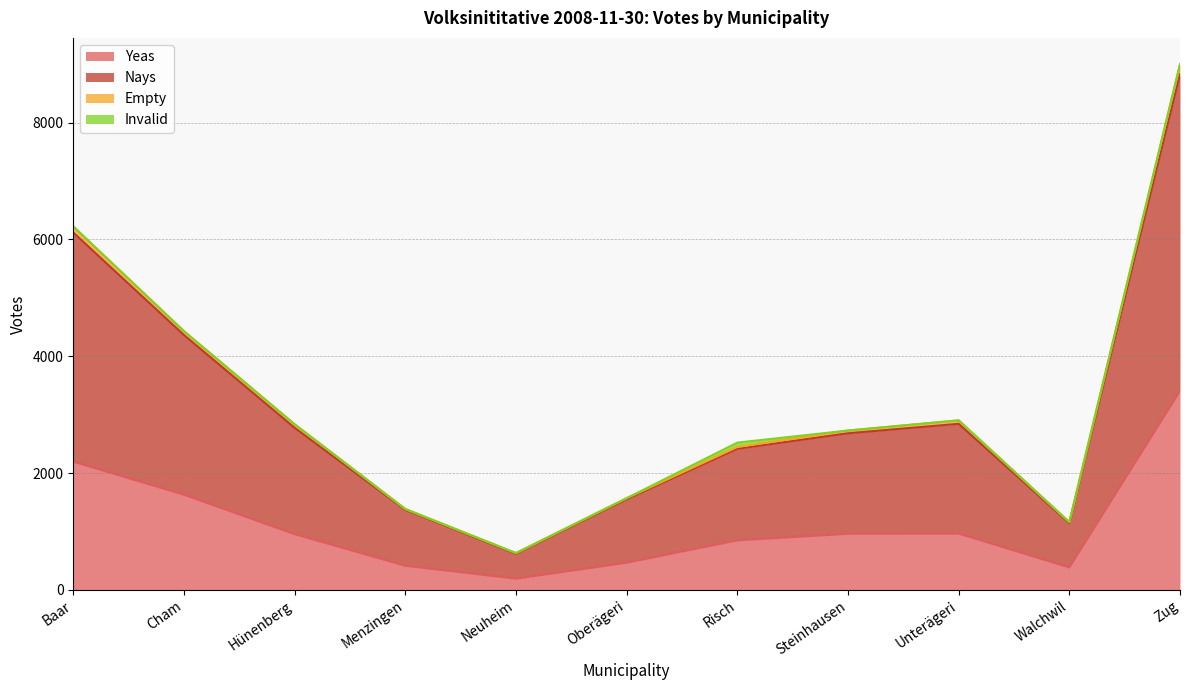

What is the label of the 3rd point from the left?

Hünenberg